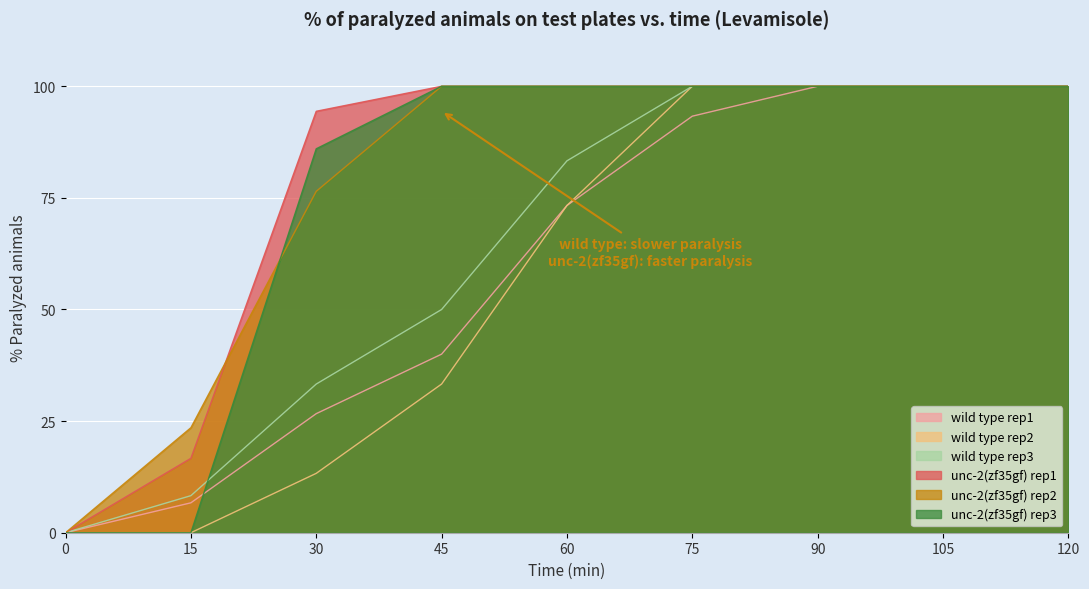

What is the approximate value of unc-2(zf35gf) rep3 at 75?

100.0